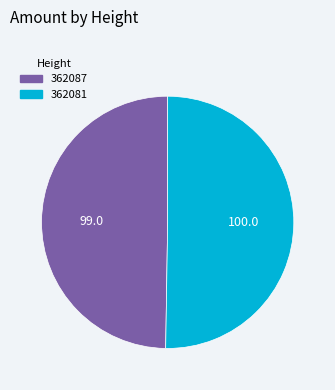

Count the number of slices in the pie.

2